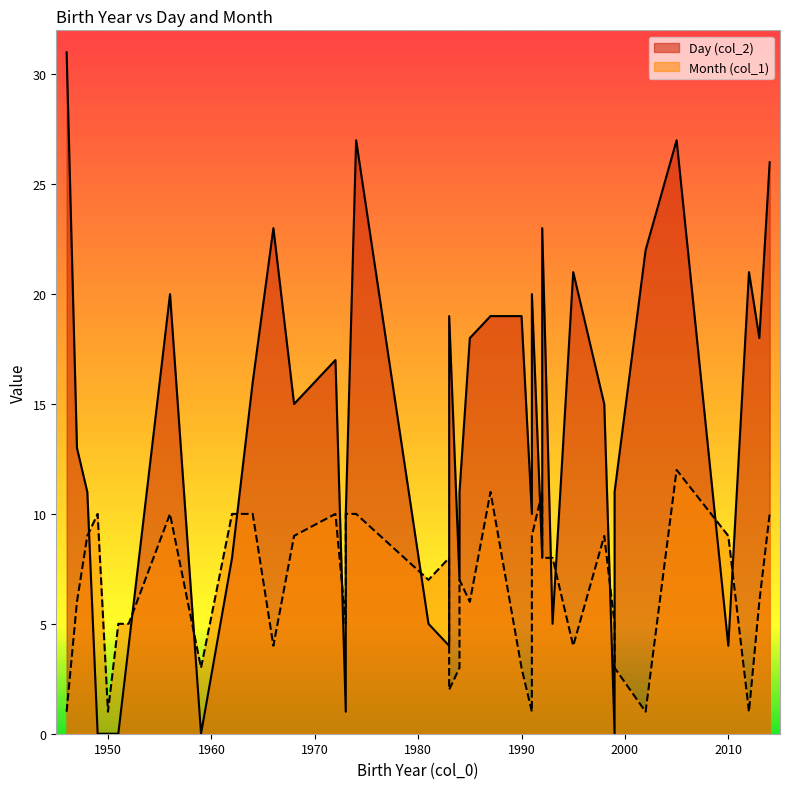

What is the difference between the Day (col_2) values at 1983 and 1990?

15